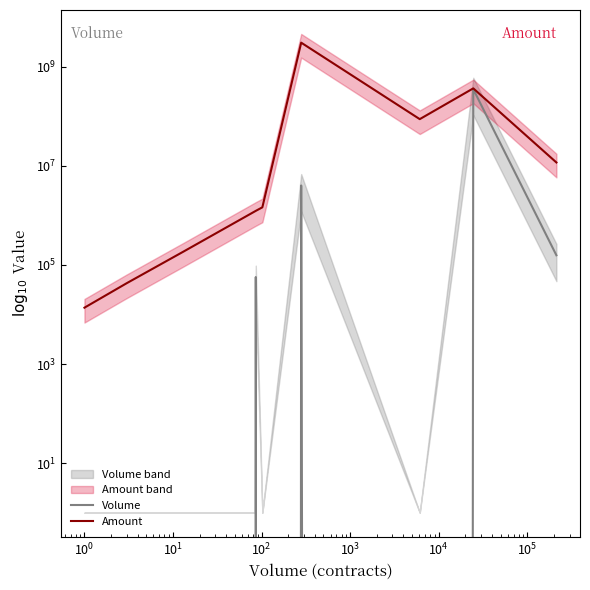

What is the average value of the Volume series?

35614095